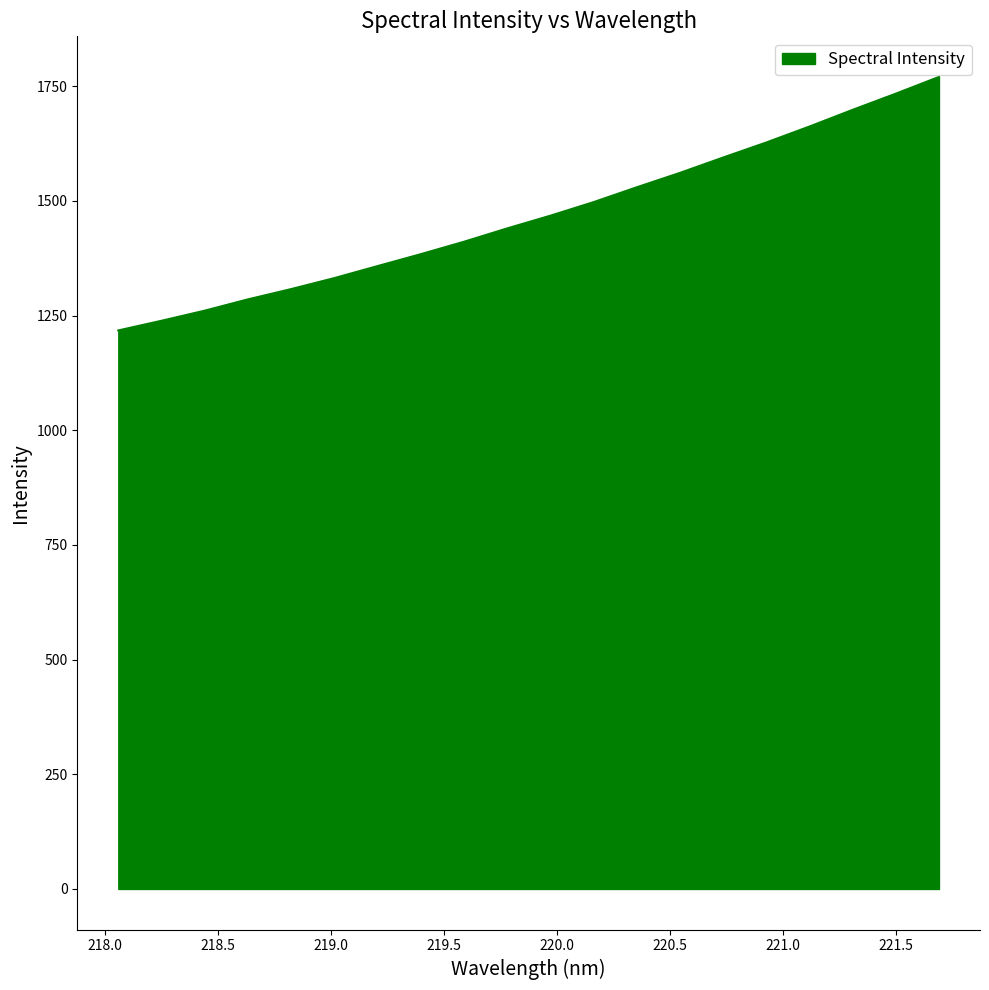

What is the difference between the maximum and minimum values?

552.7